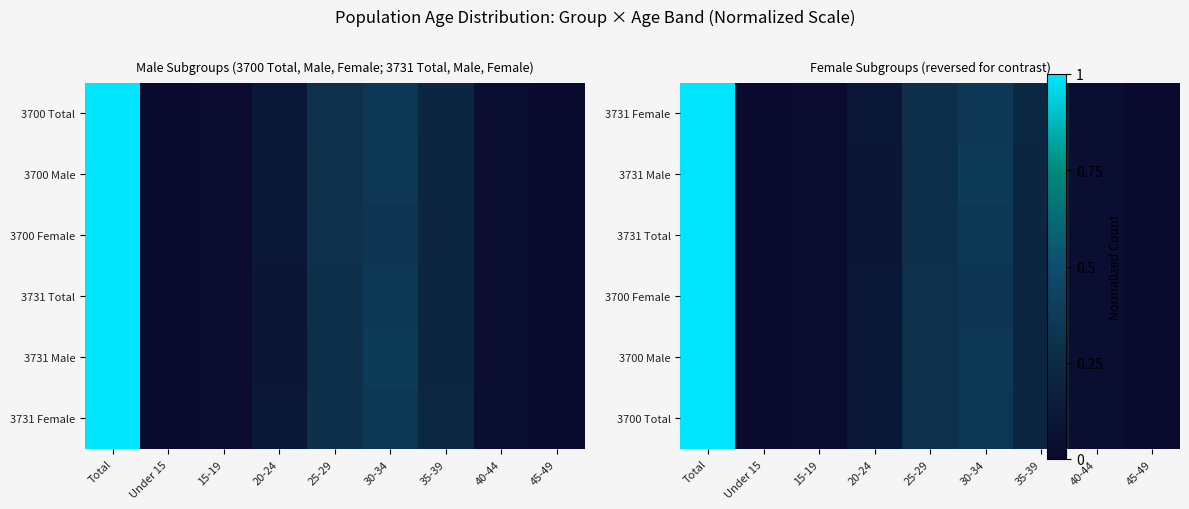

How many data points in 3731 Female are above 0?

8